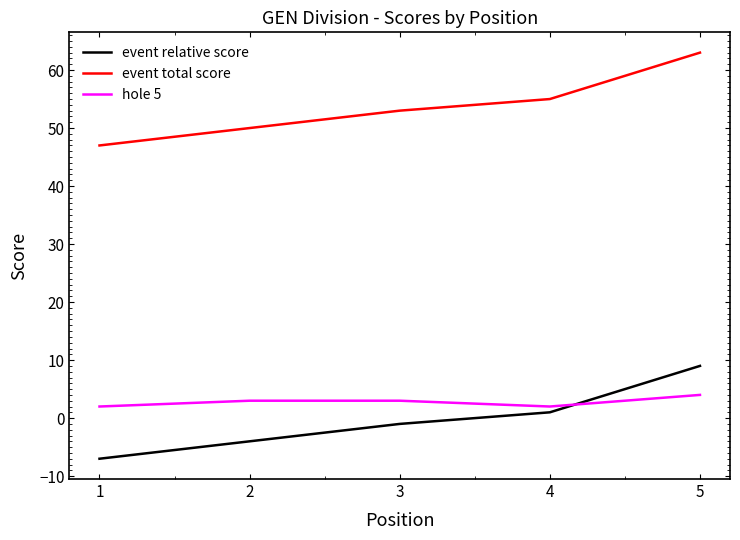

How many times do event relative score and hole 5 cross each other?

1